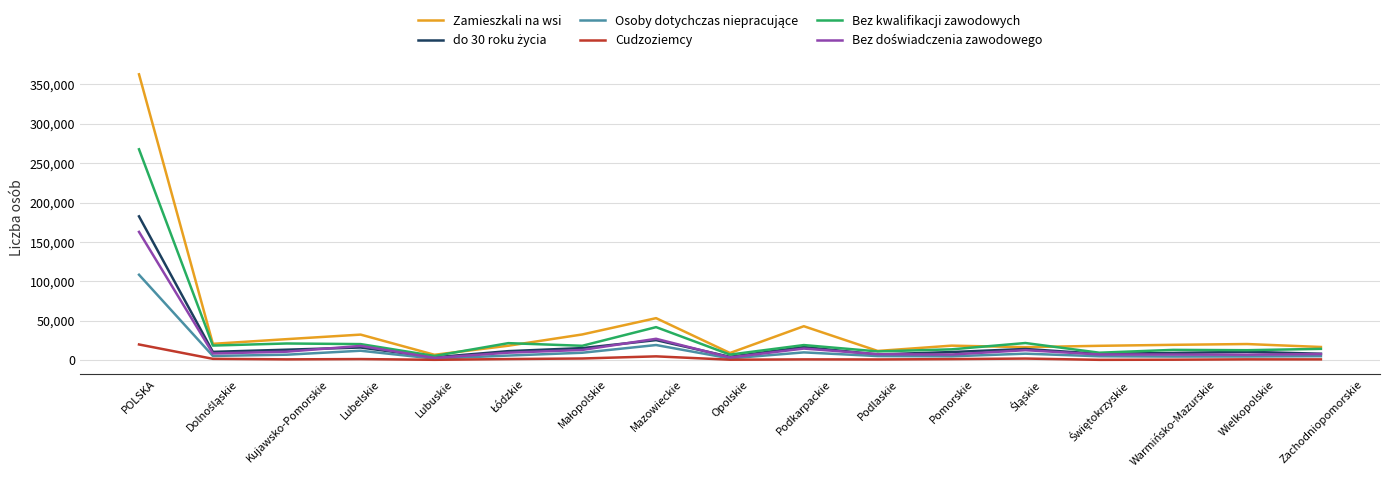

Is the value of Bez kwalifikacji zawodowych at POLSKA greater than the value of Zamieszkali na wsi at Podlaskie?

Yes